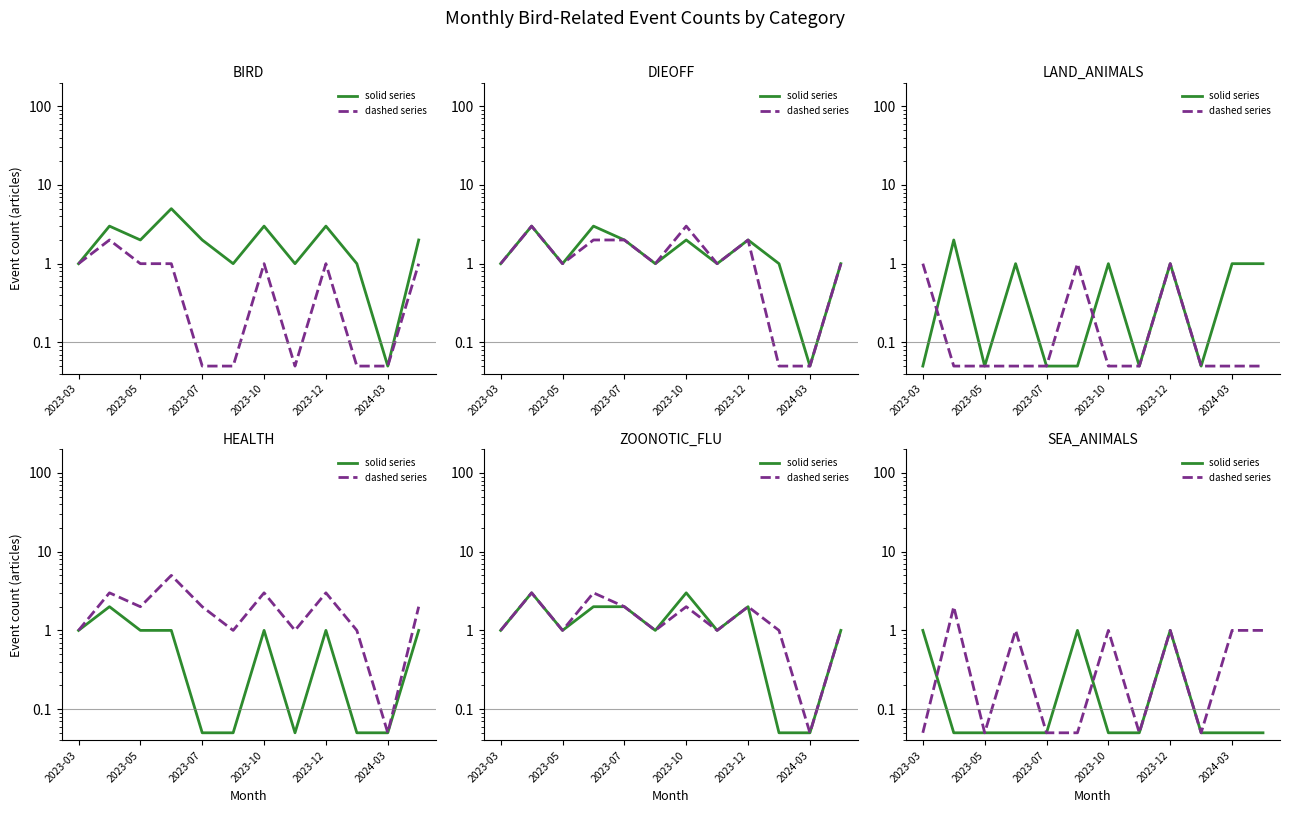

What is the label of the 6th point from the right?

2023-10